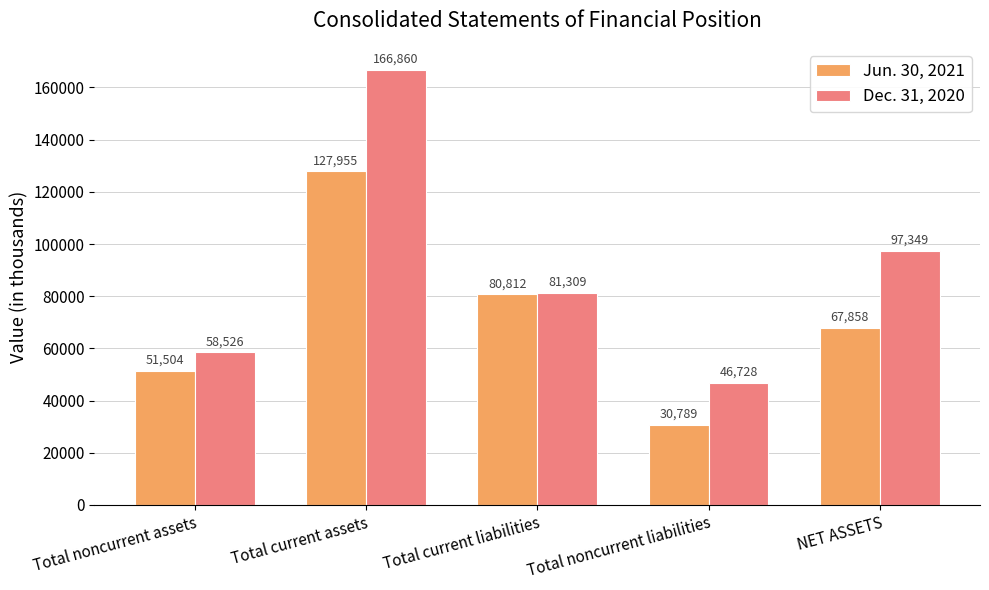

What is the highest value of the Jun. 30, 2021 series?

127955